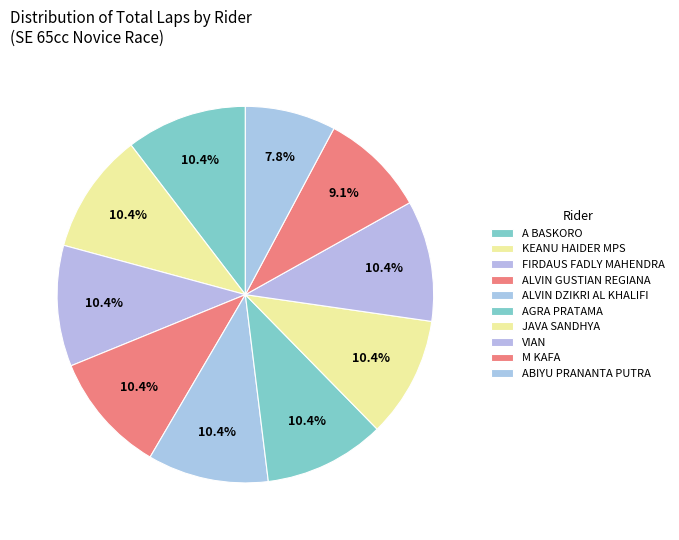

How many segments does this pie chart have?

10